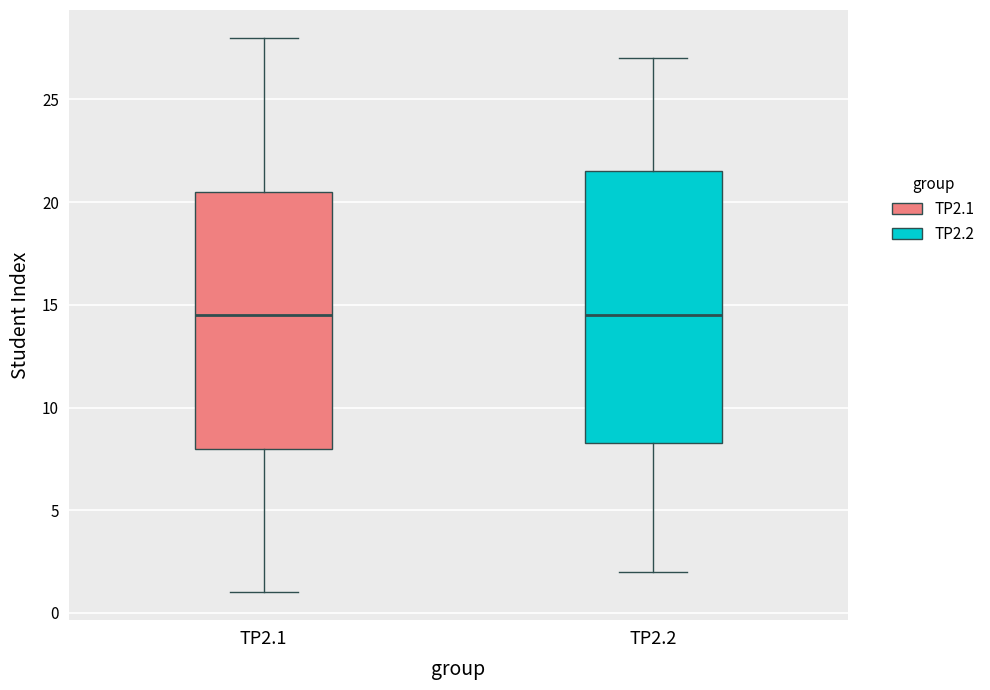

Which box is the tallest, from its lower edge to its upper edge?

TP2.2